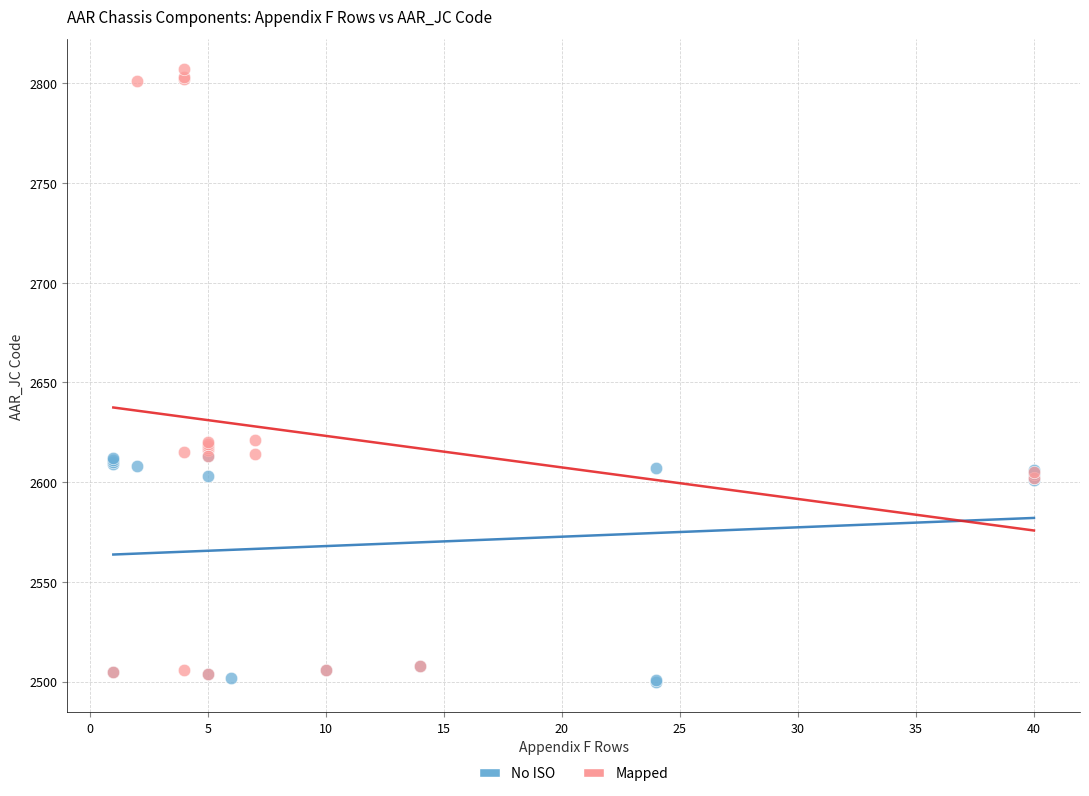

Which series contains the lowest Y value?

No ISO